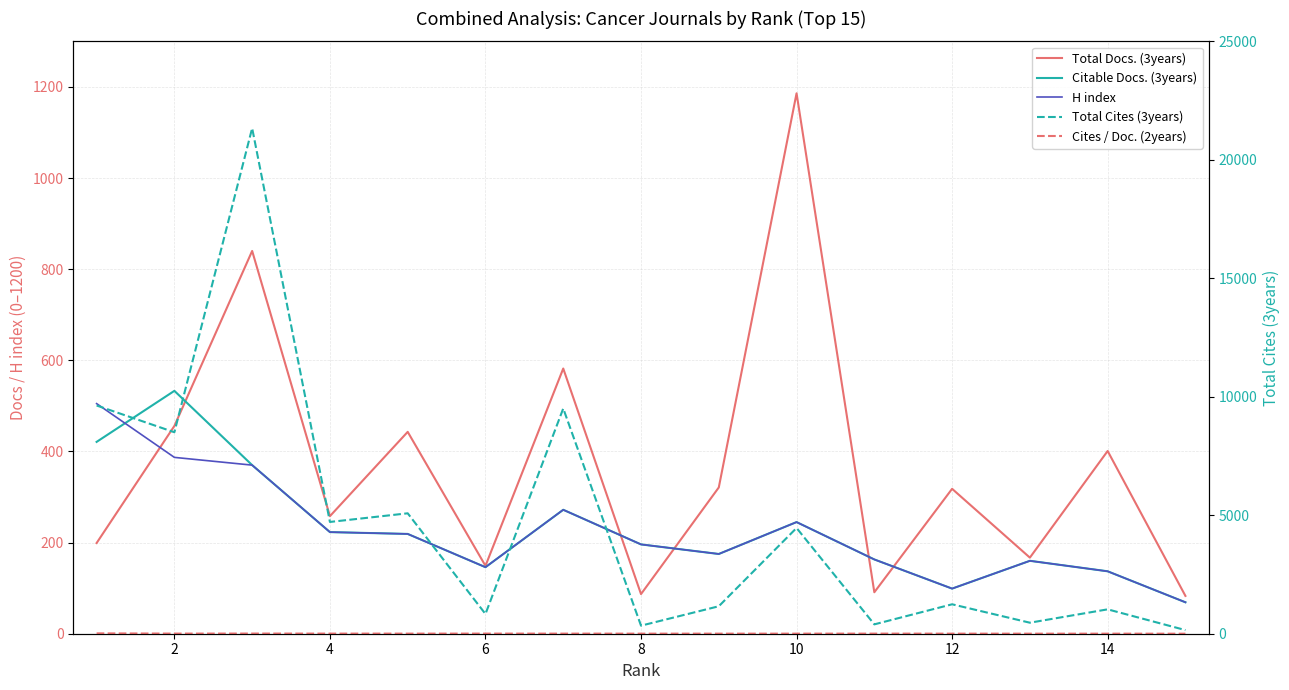

How many data points in Total Cites (3years) are above 1242?

7